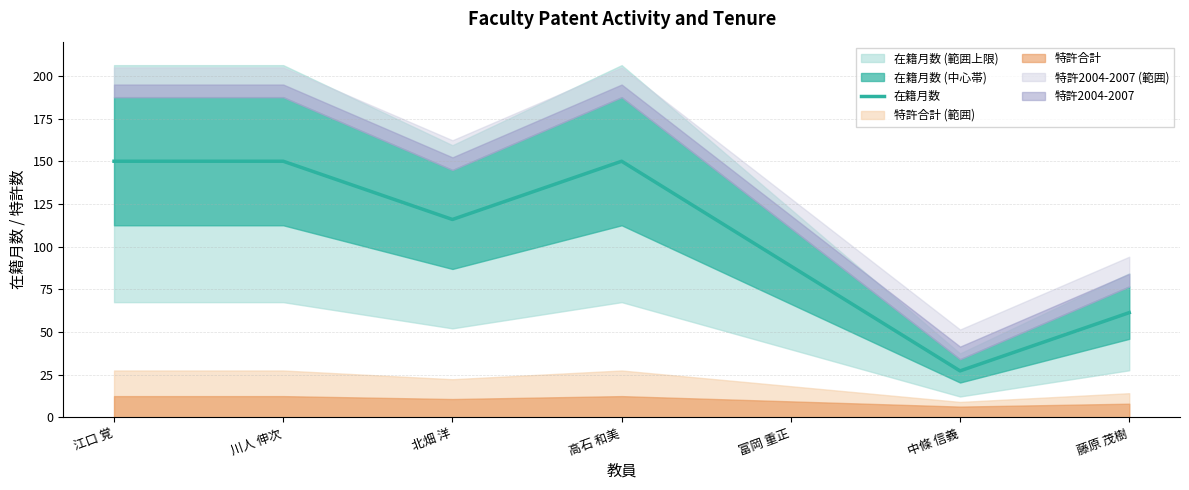

What is the smallest value displayed?

27.3